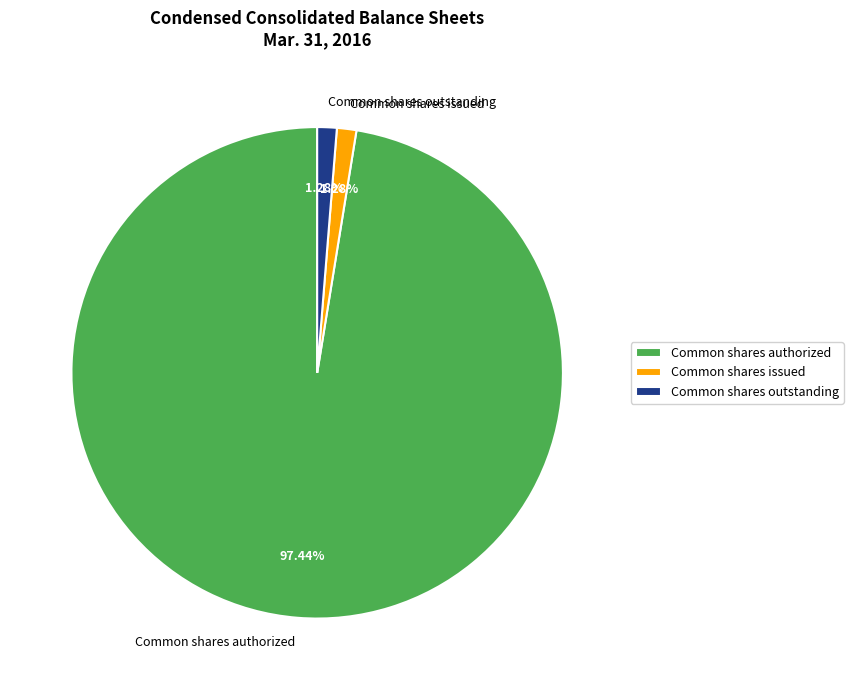

What percentage do Common shares issued and Common shares outstanding together represent?

2.6%